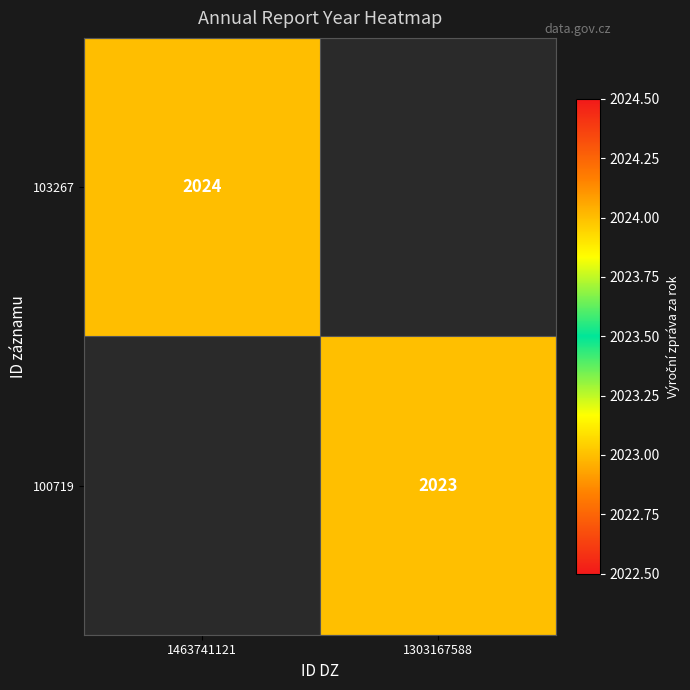

Between 1303167588 and 1463741121, which is larger?

1463741121